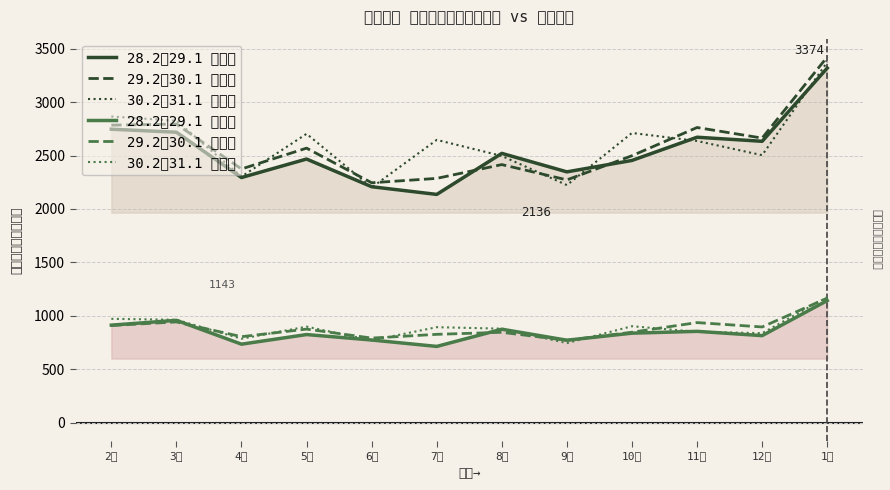

What is the difference between the highest and lowest values at 11月?

1911